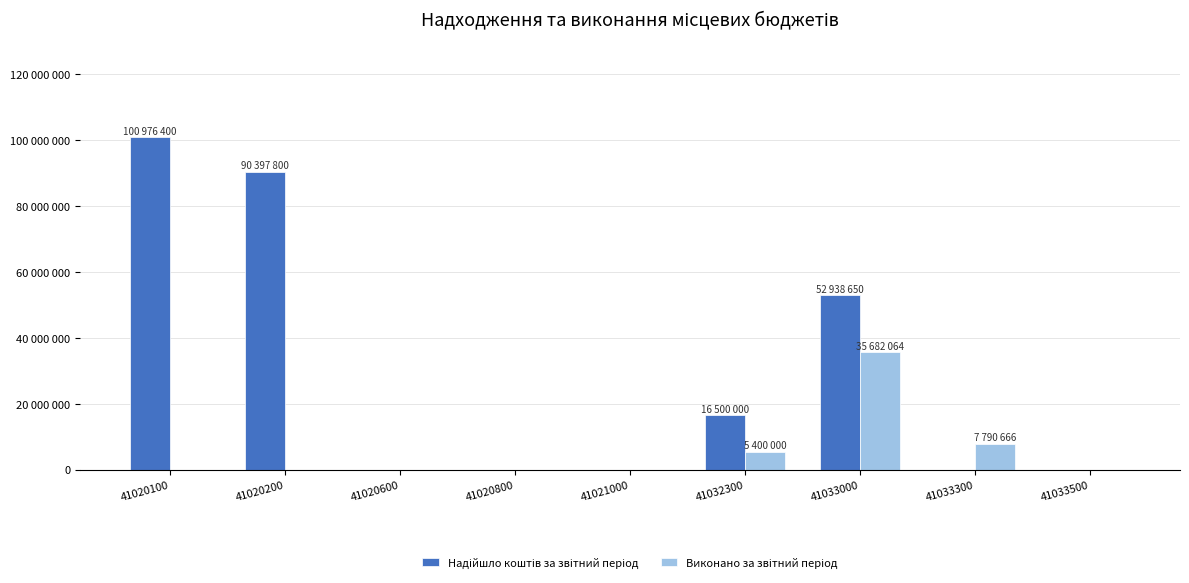

Are the bars horizontal?

No